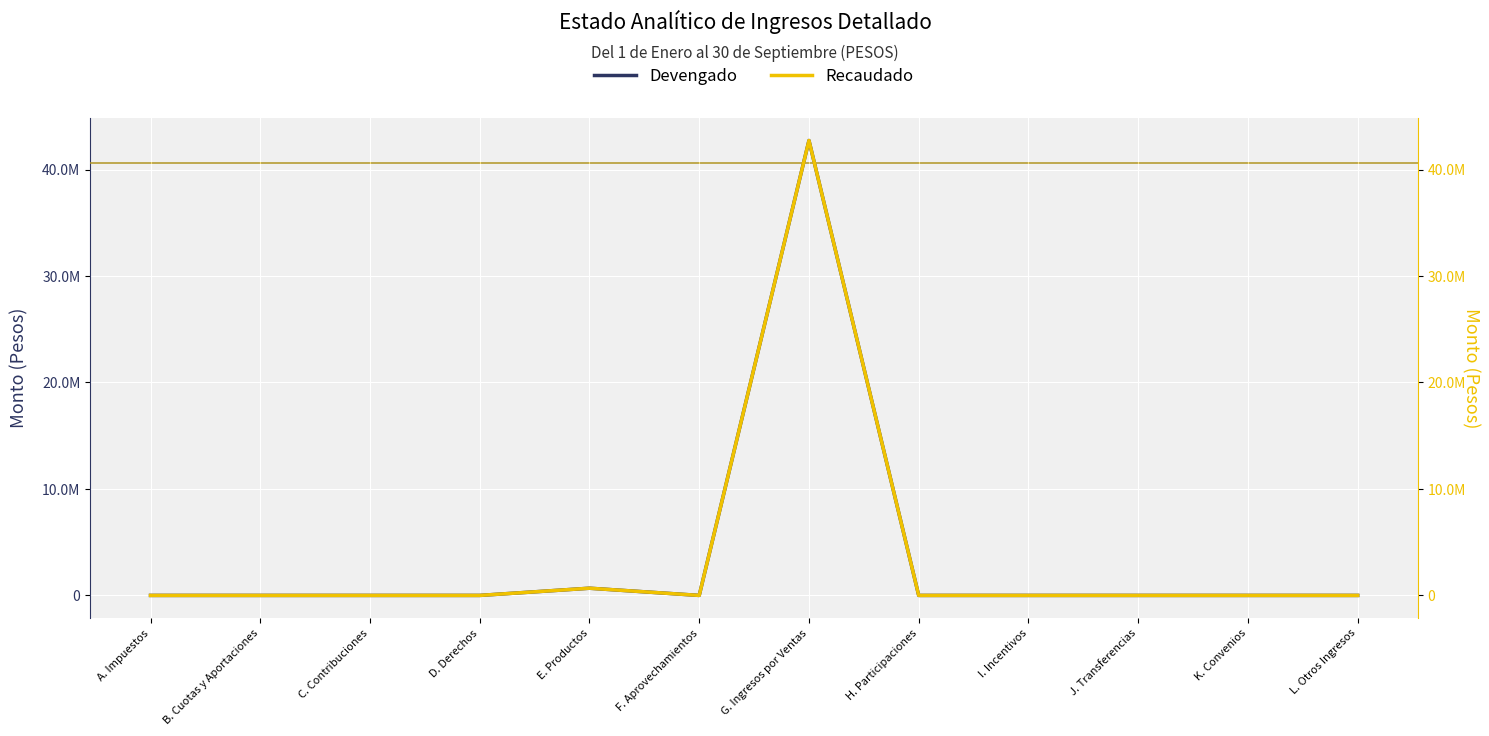

At which category does Recaudado reach its first local valley?

F. Aprovechamientos